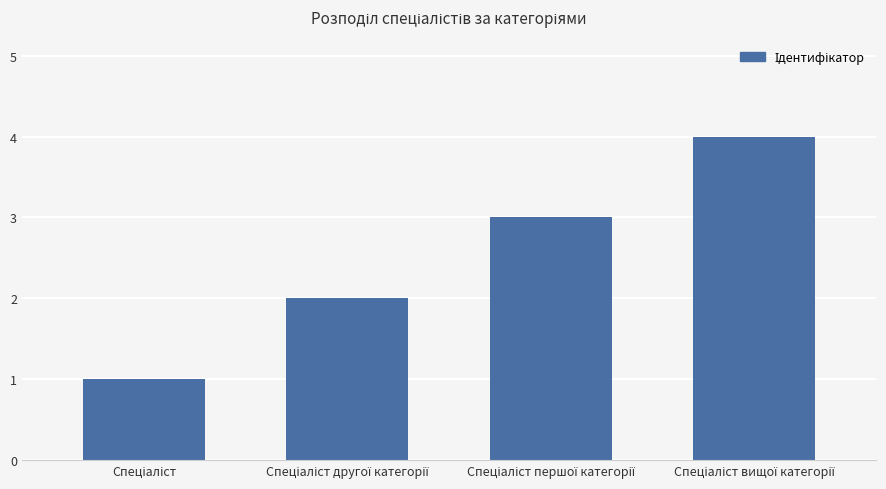

What is the maximum value shown in the chart?

4